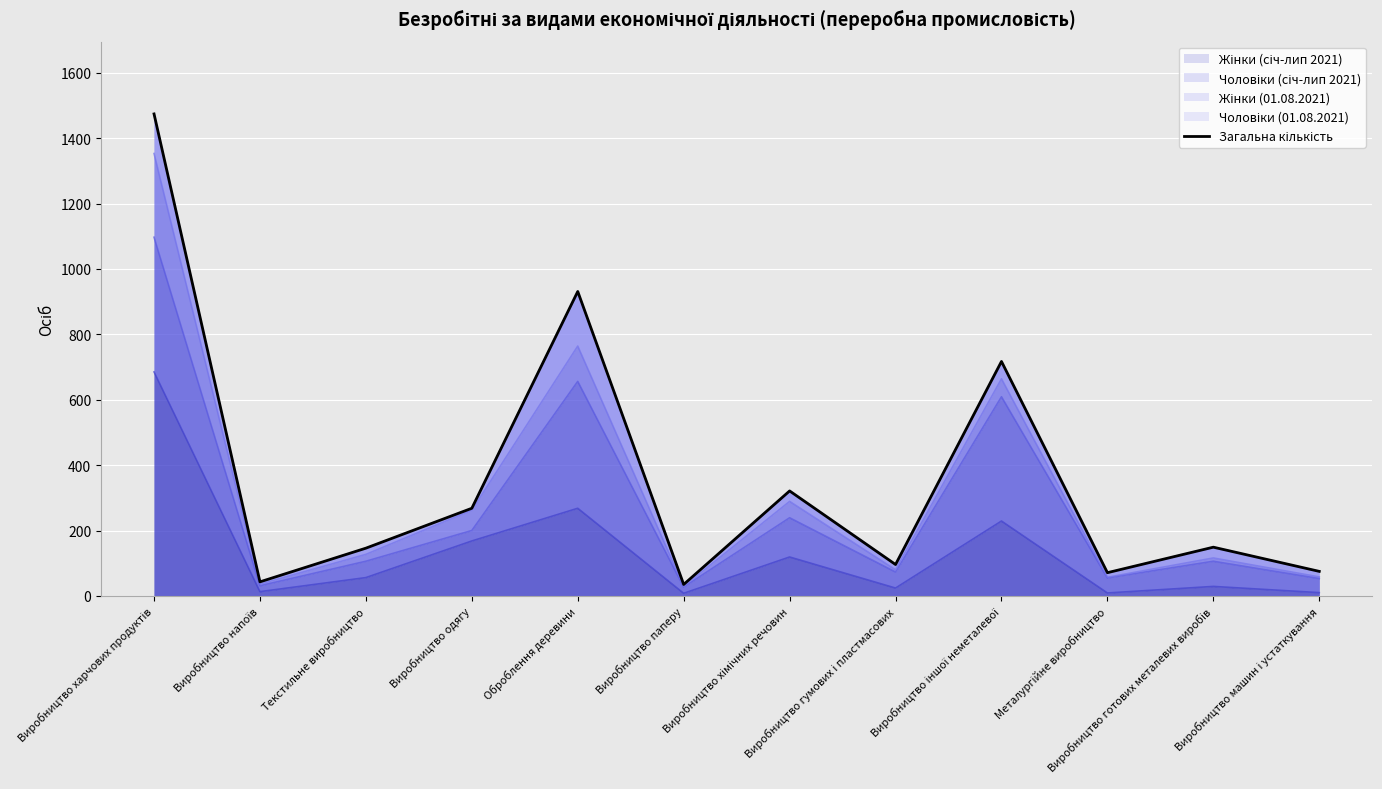

What is the smallest value displayed?

35